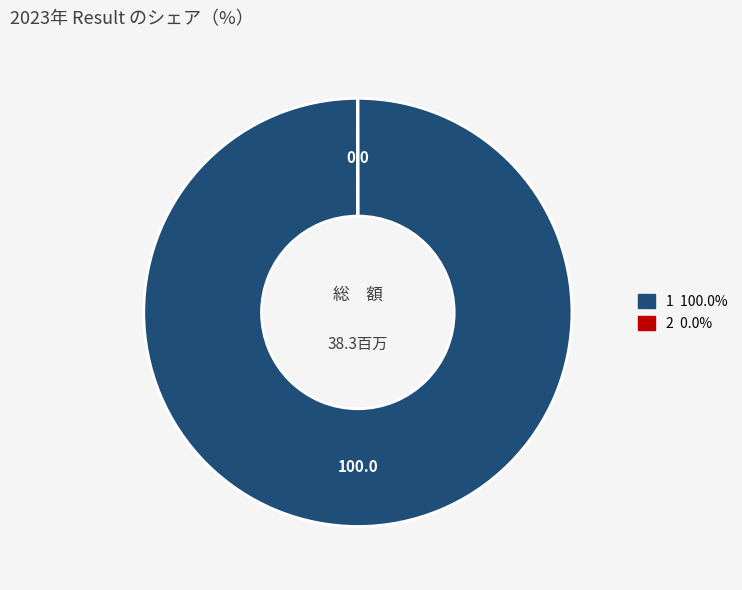

What is the majority slice?

1